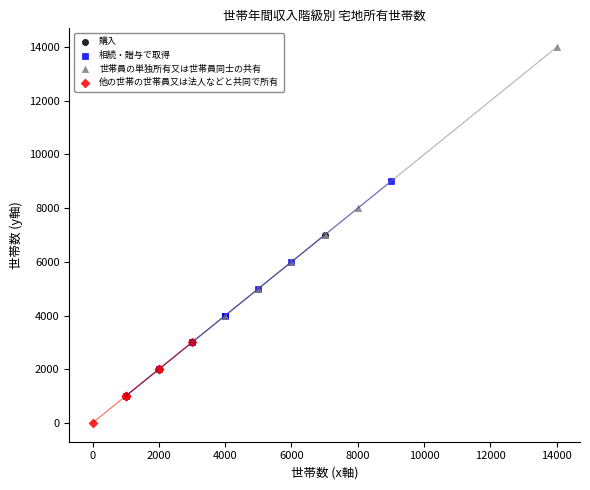

Which series reaches the minimum Y coordinate?

他の世帯の世帯員又は法人などと共同で所有